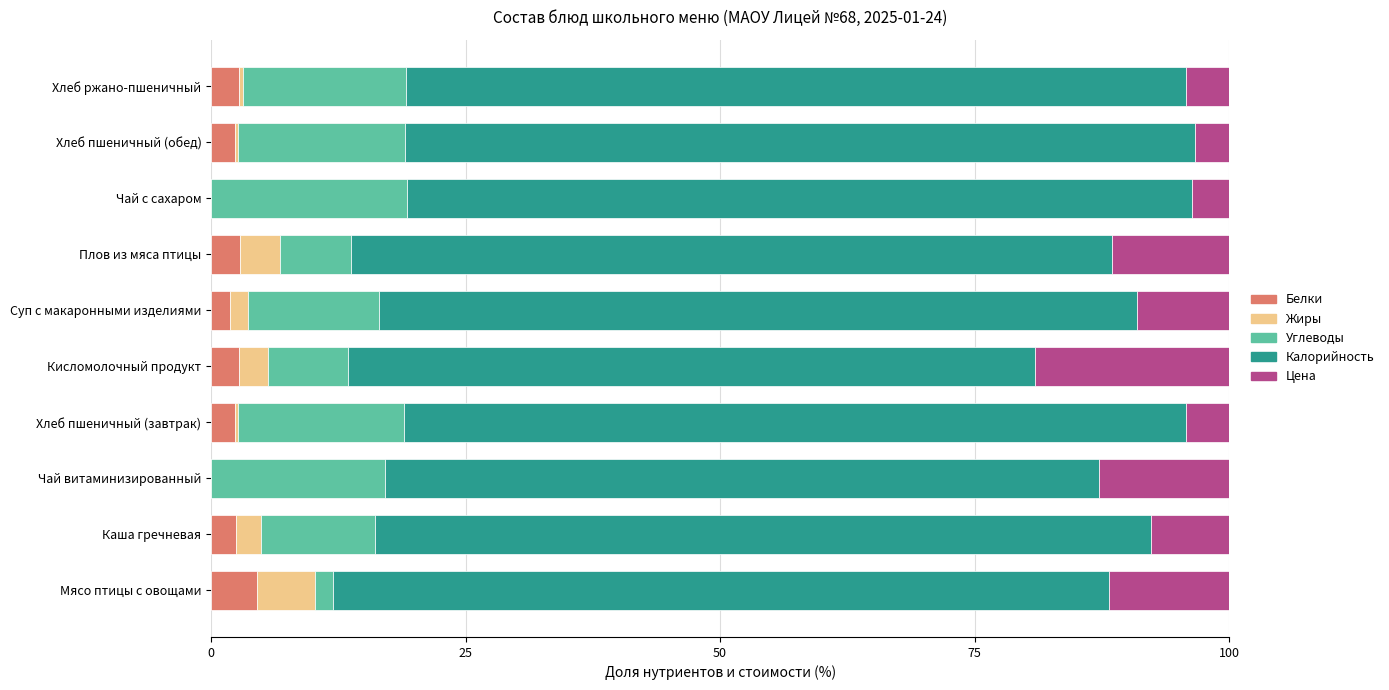

What is the approximate value of Белки at Плов из мяса птицы?

2.8